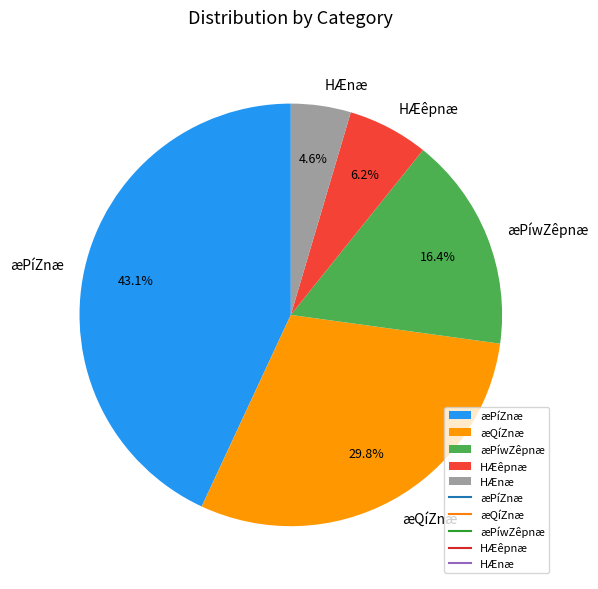

Does any single category account for the majority?

No